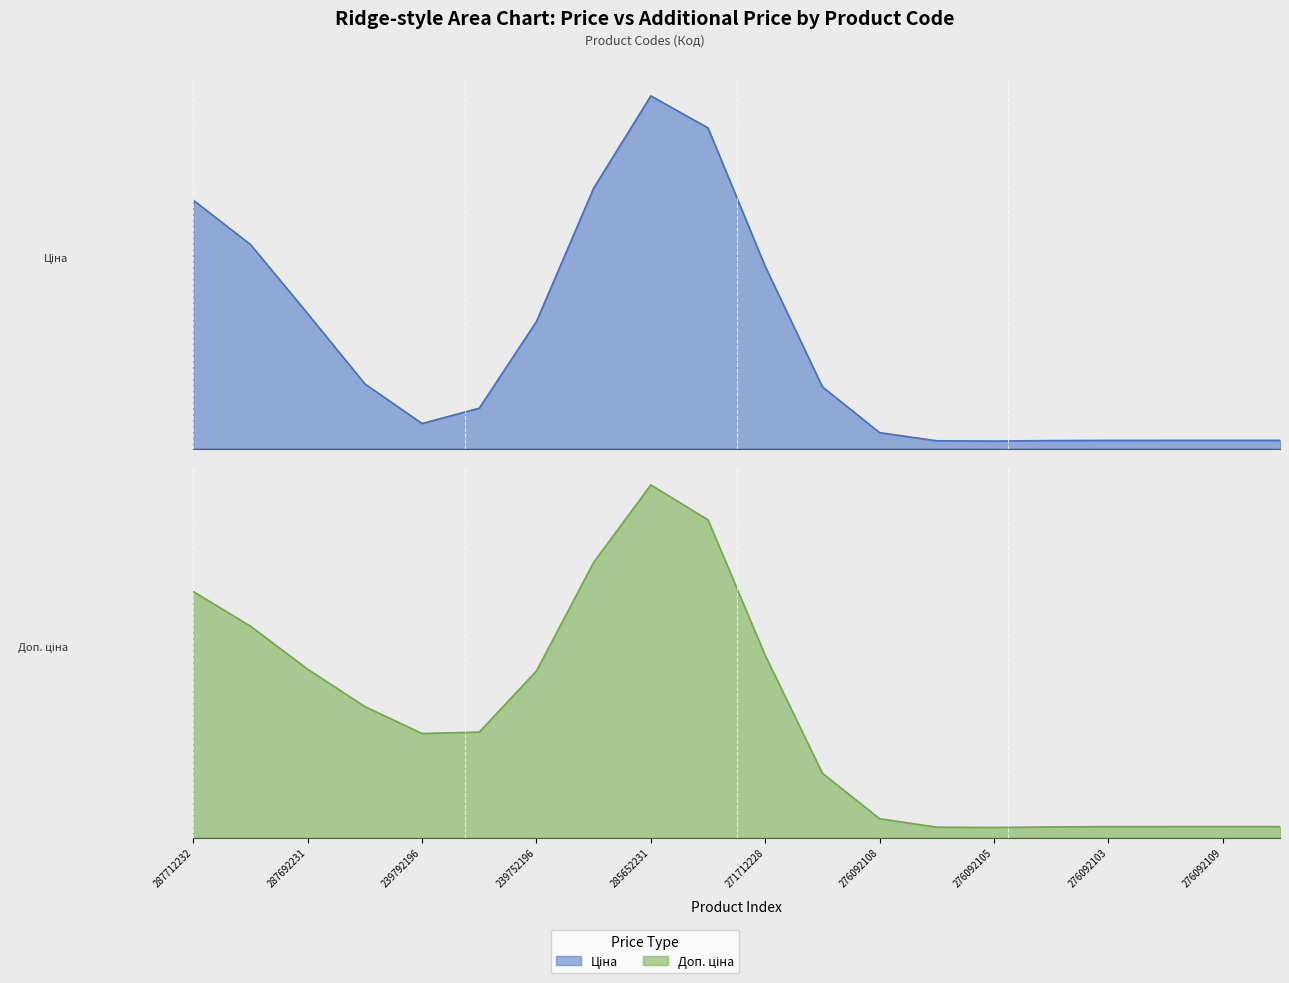

What position from the right is 285652231?

12